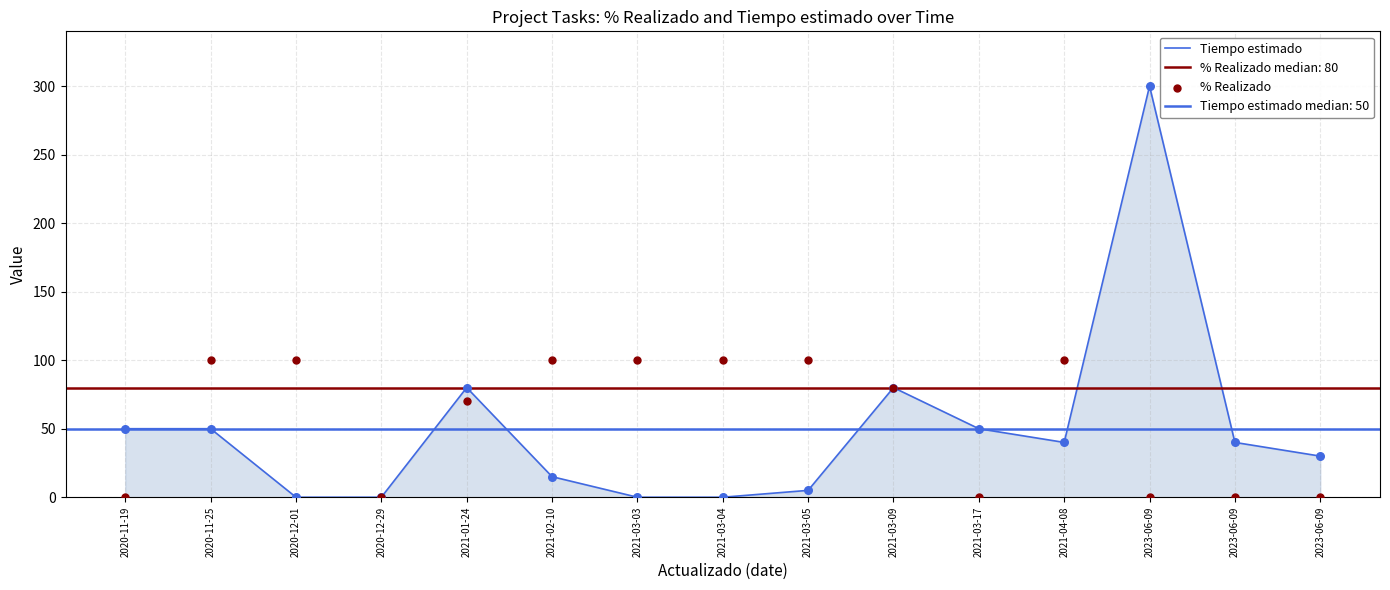

At how many categories does at least one series exceed 33?

13